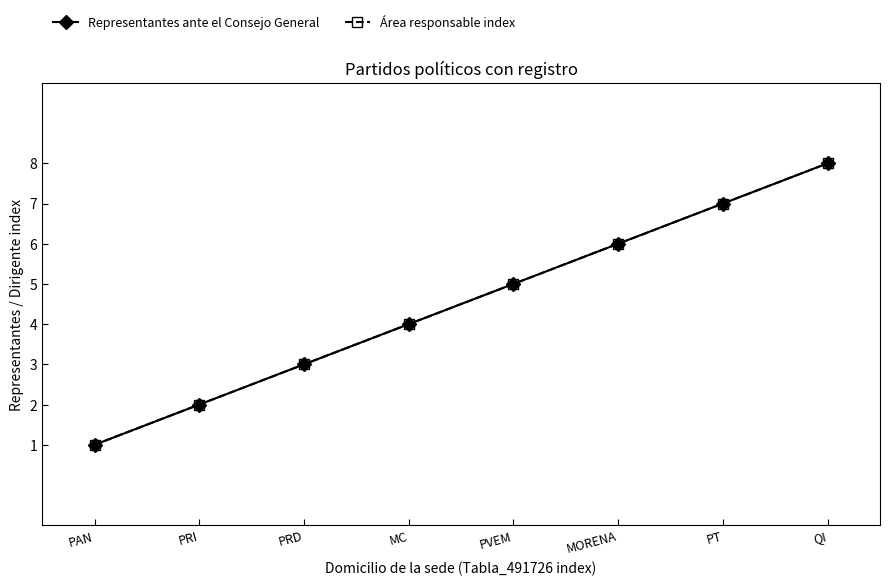

True or false: Área responsable index and Representantes ante el Consejo General intersect in this chart.

False